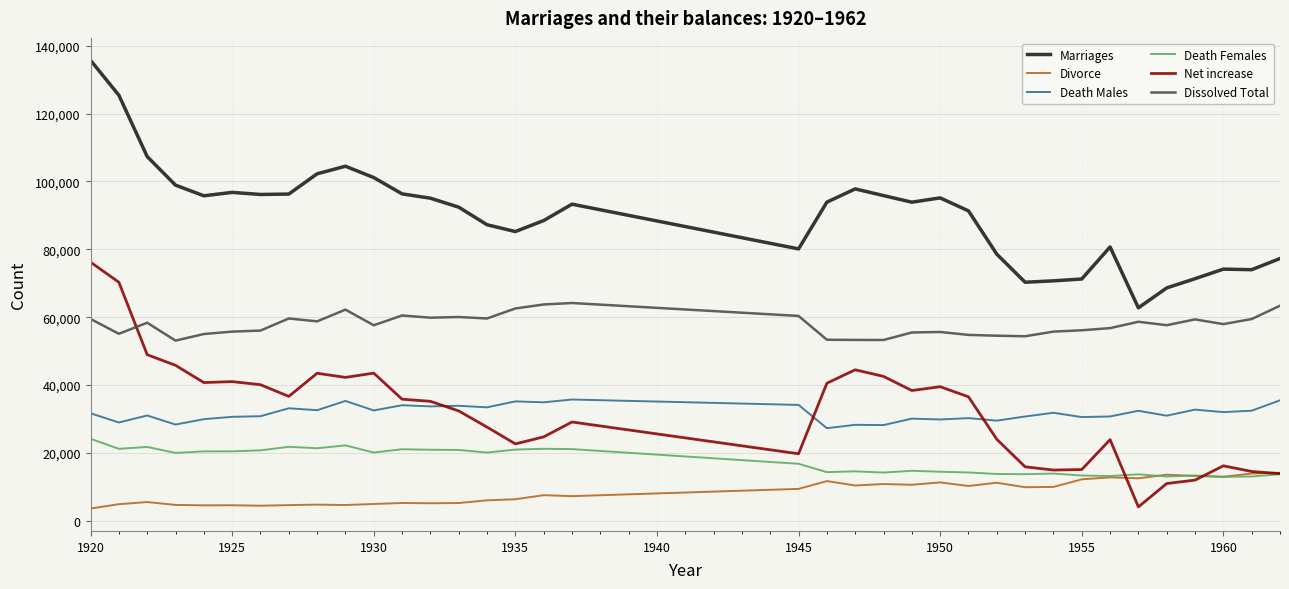

Which series has the largest total across all categories?

Marriages